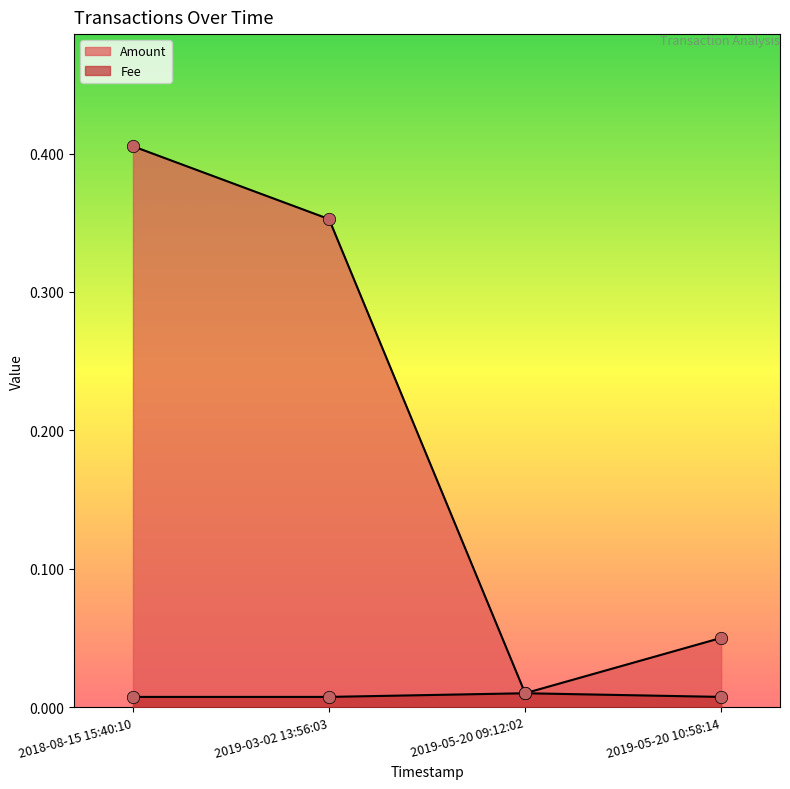

What are all the series names shown in the legend?

Amount, Fee